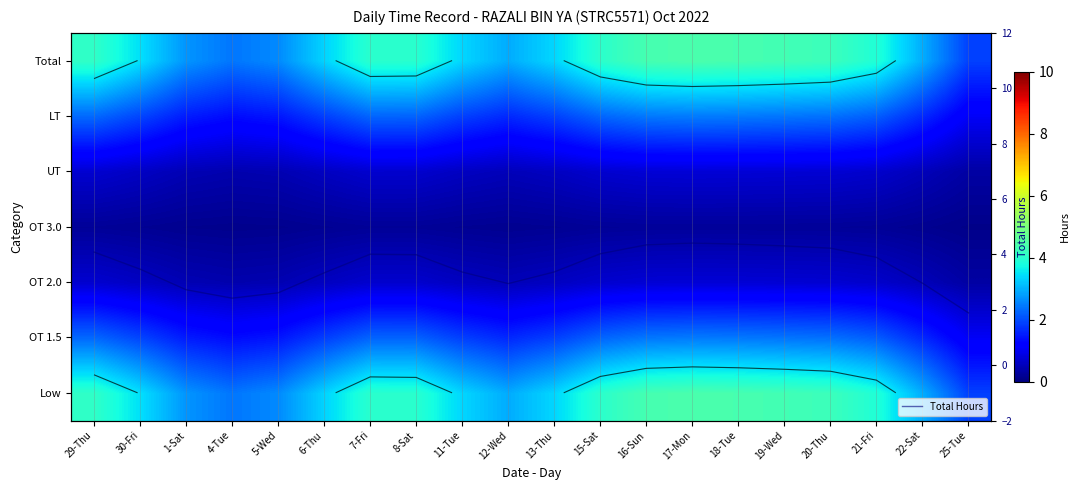

What is the maximum value for Total Hours?

4.4